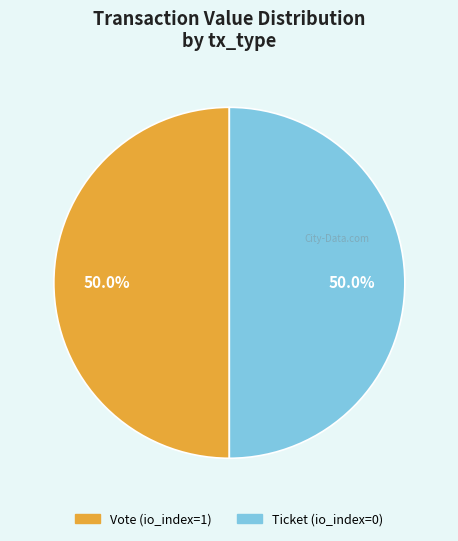

What is the ratio of the value at Ticket to the value at Vote?

1.0